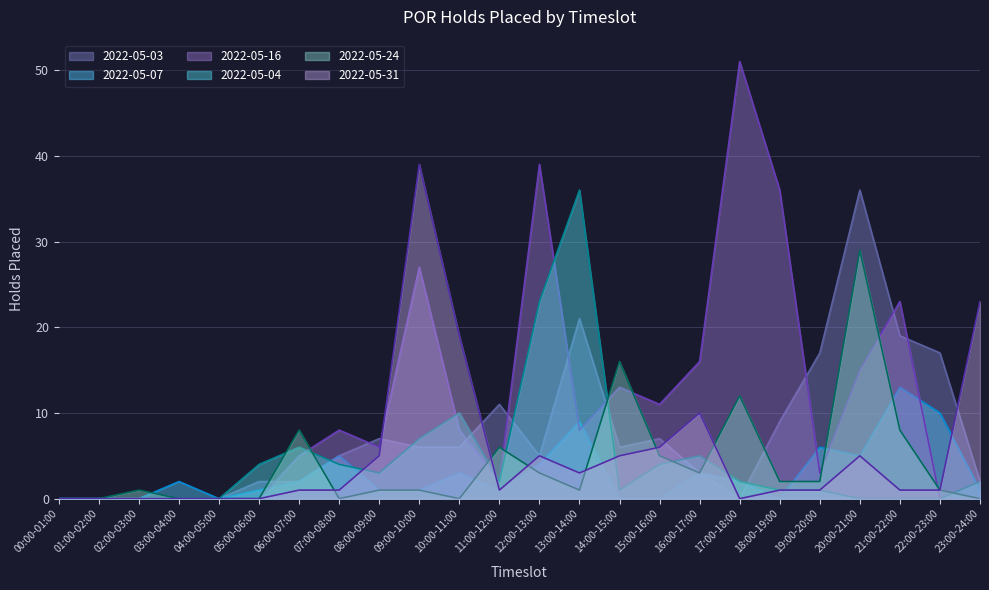

The 2022-05-16 series shows 11 at 15:00-16:00. True or false?

True